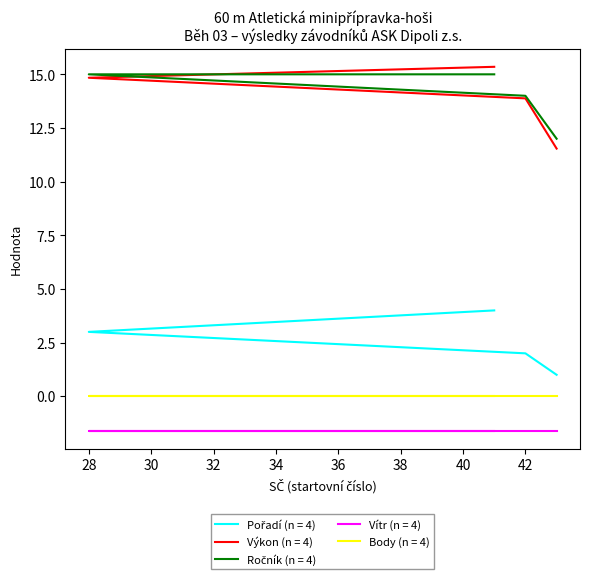

At how many categories does at least one series exceed 6?

4